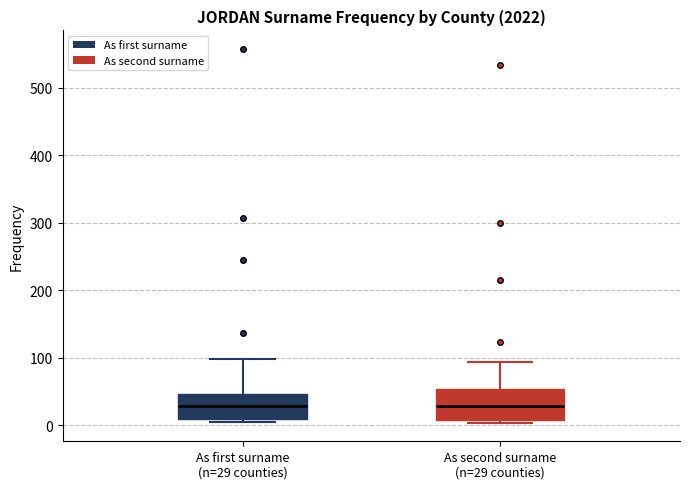

Reading left to right, transcribe this box plot: for each box, give where its median line is, the range the box spans, and where its two whiskers end, as read against the y-axis. The values are not printed on the chart, so give them approximately, as read against the axis.

As first surname (n=29 counties): median 30, box 10 to 50, whiskers 10 (just below the box's lower edge) to 100
As second surname (n=29 counties): median 30, box 10 to 50, whiskers 0 to 90